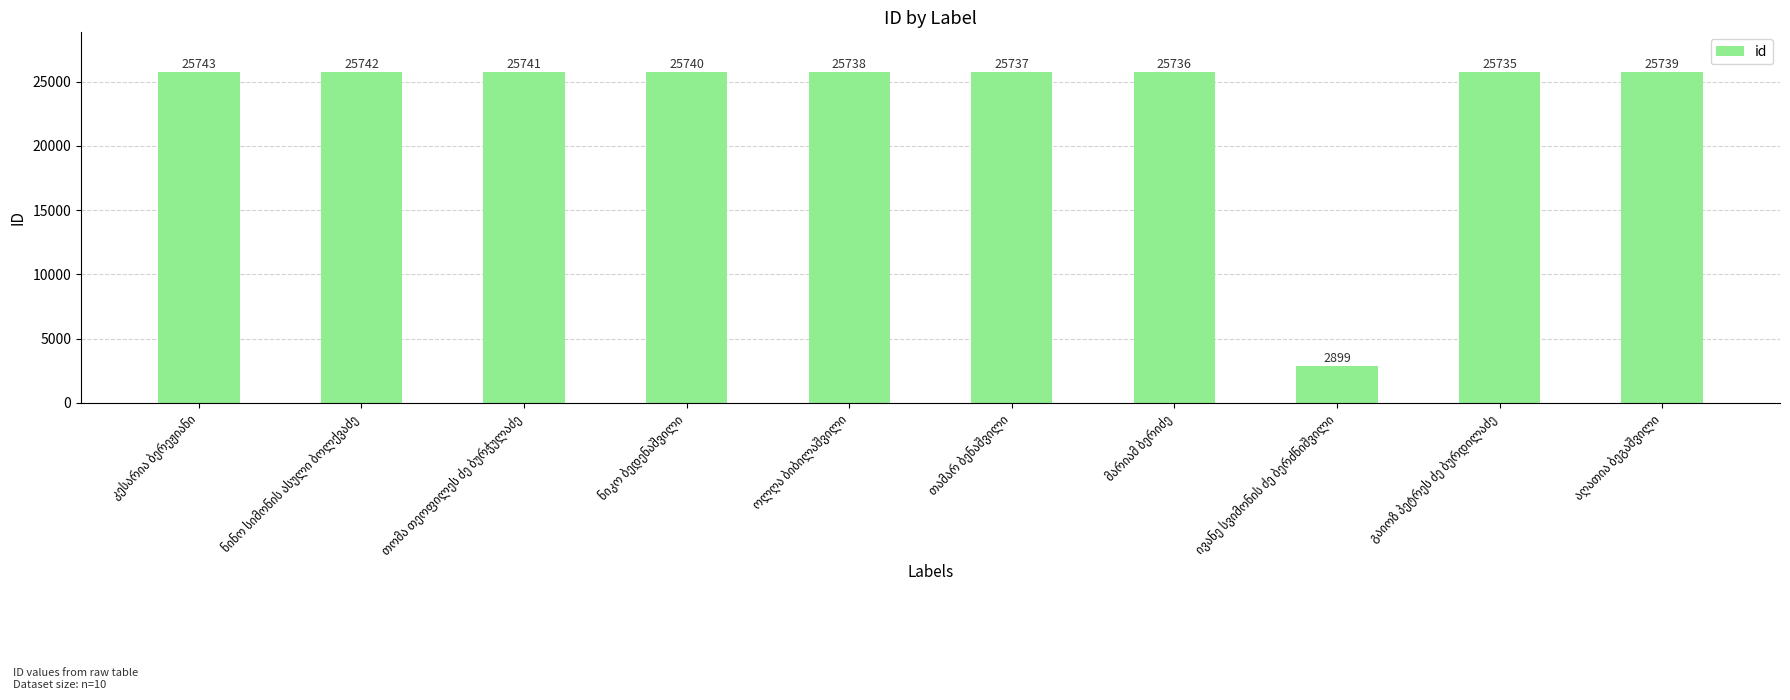

Count the number of categories in the chart.

10